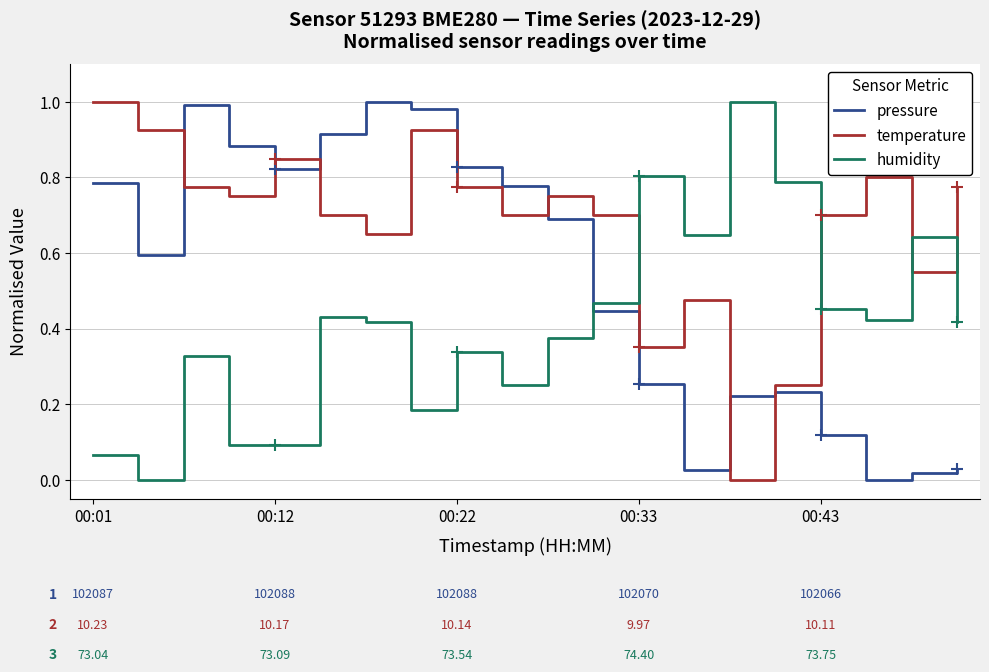

Which series has the largest total across all categories?

temperature